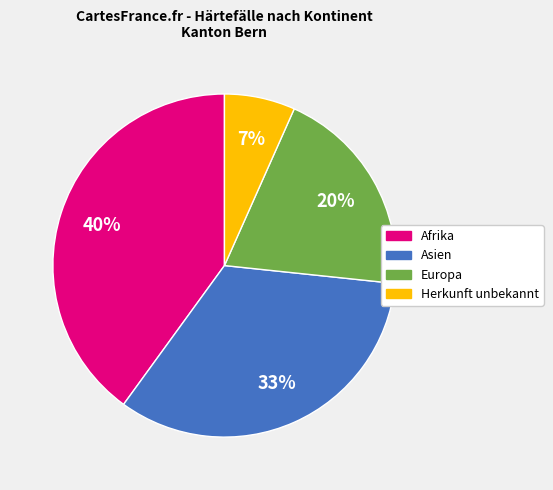

Does Europa account for over 50% of the chart?

No